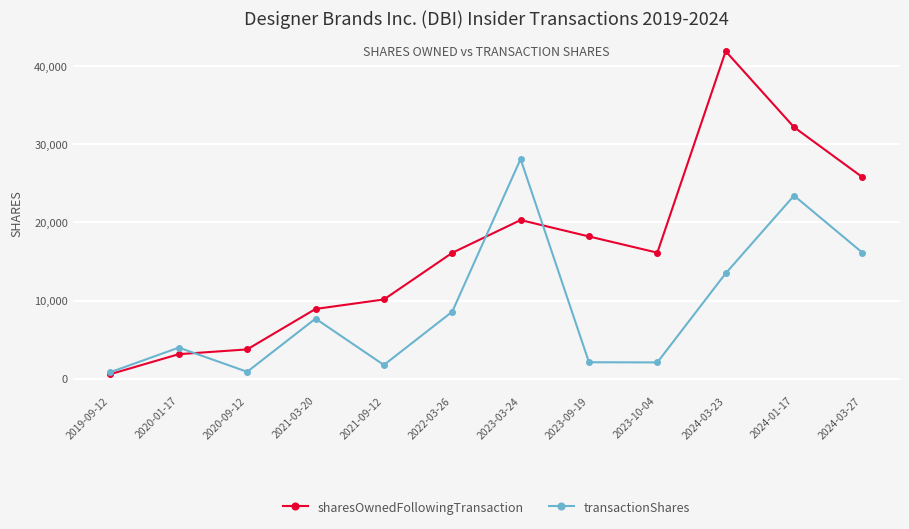

What is the value of the transactionShares point at the 5th from the left?

1747